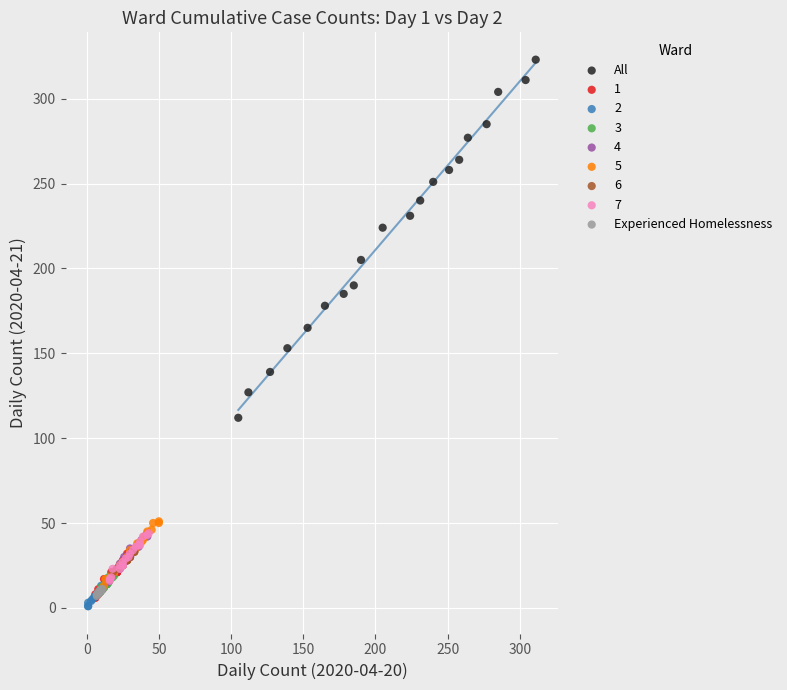

Which series reaches the maximum Y coordinate?

All